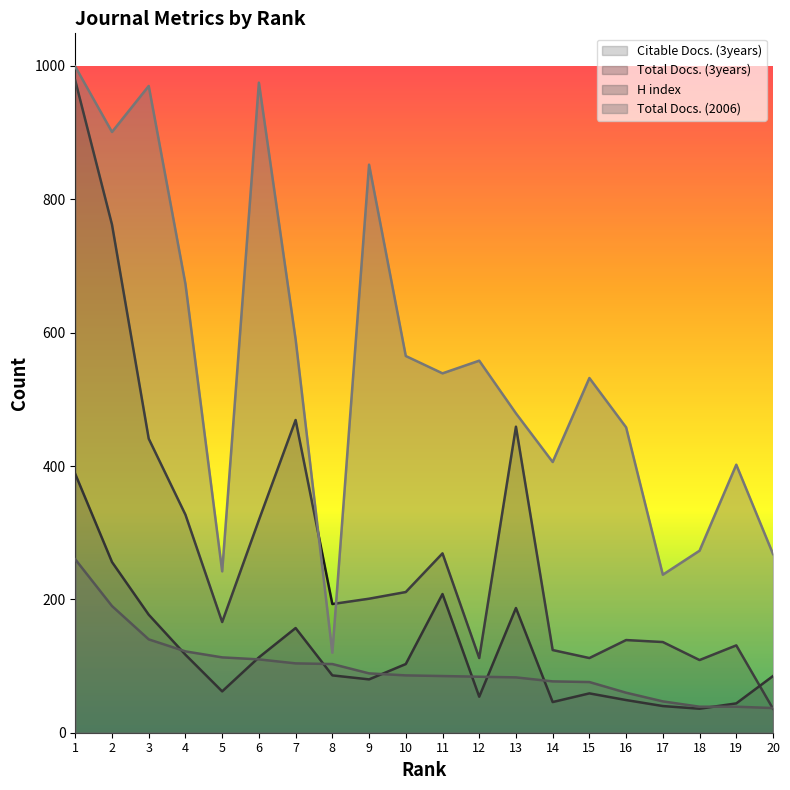

Which series has the largest total across all categories?

Total Docs. (2006)